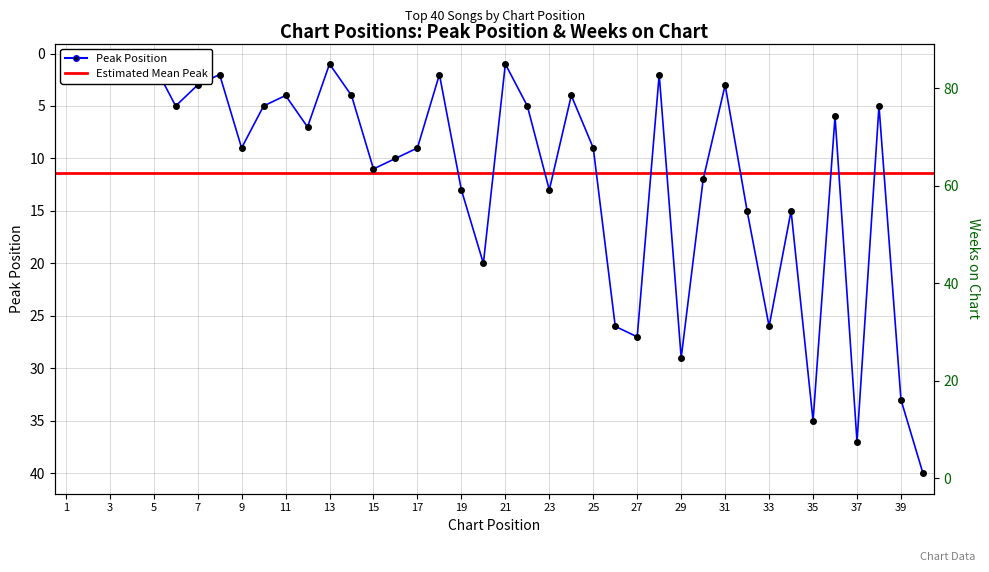

What is the difference between the maximum and second lowest values in the Peak Position series?

39